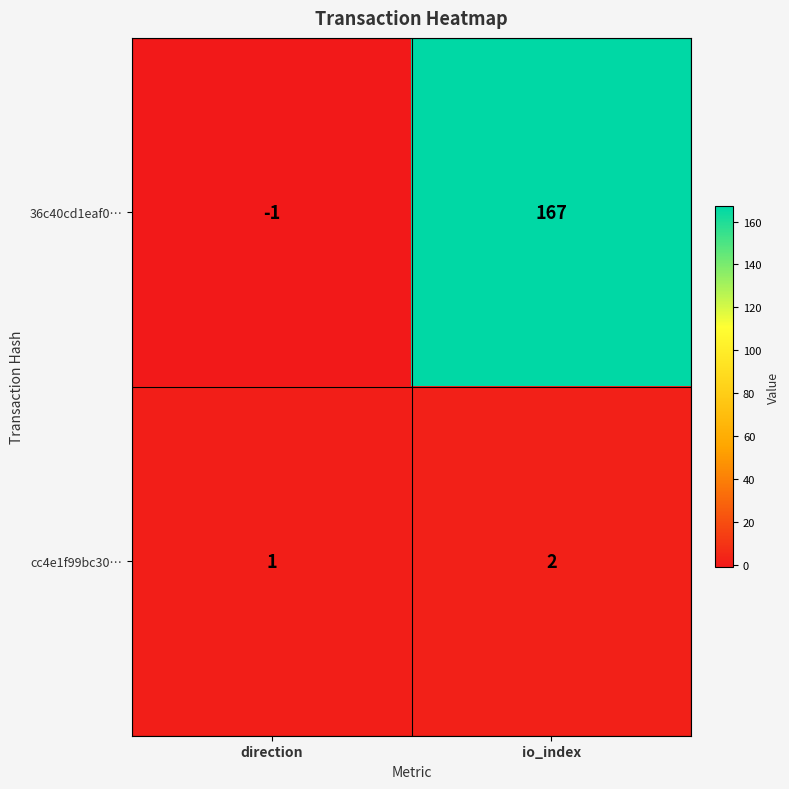

Reading left to right, list all the values displayed in this chart.

36c40cd1eaf0…: direction=-1	io_index=167
cc4e1f99bc30…: direction=1	io_index=2